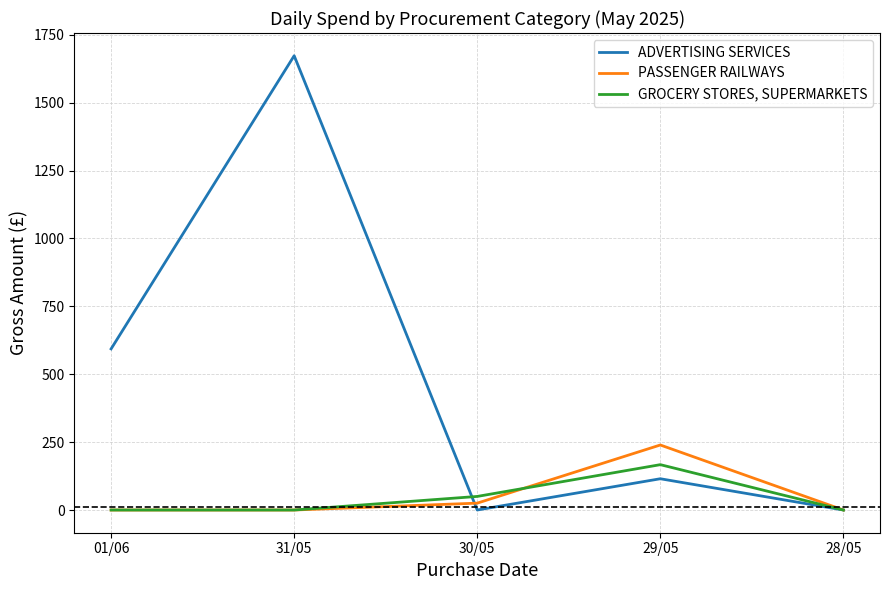

What is the spread (max minus min) of values at 01/06?

593.3